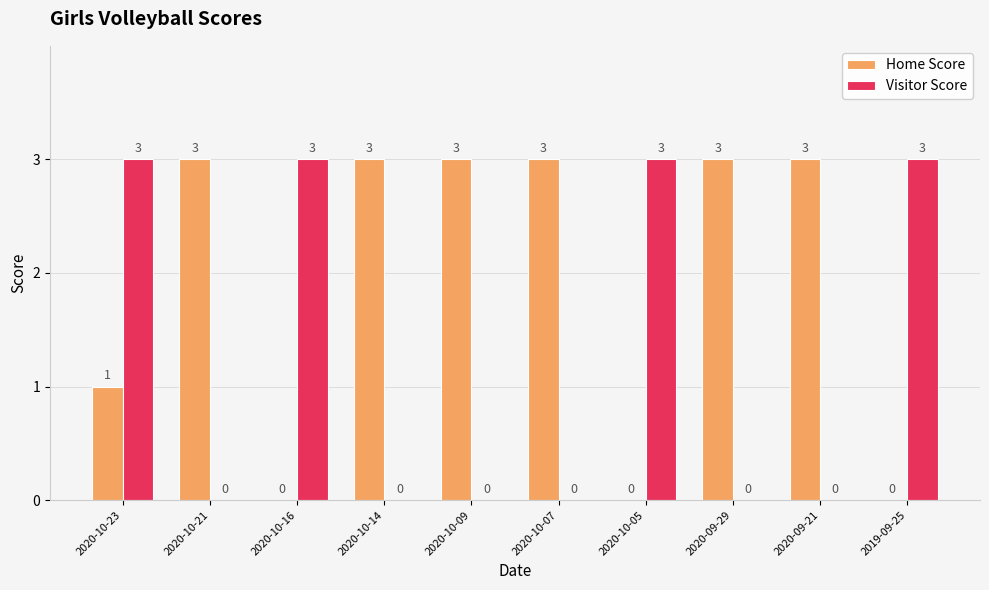

Which series changed the most between 2020-10-23 and 2019-09-25?

Home Score